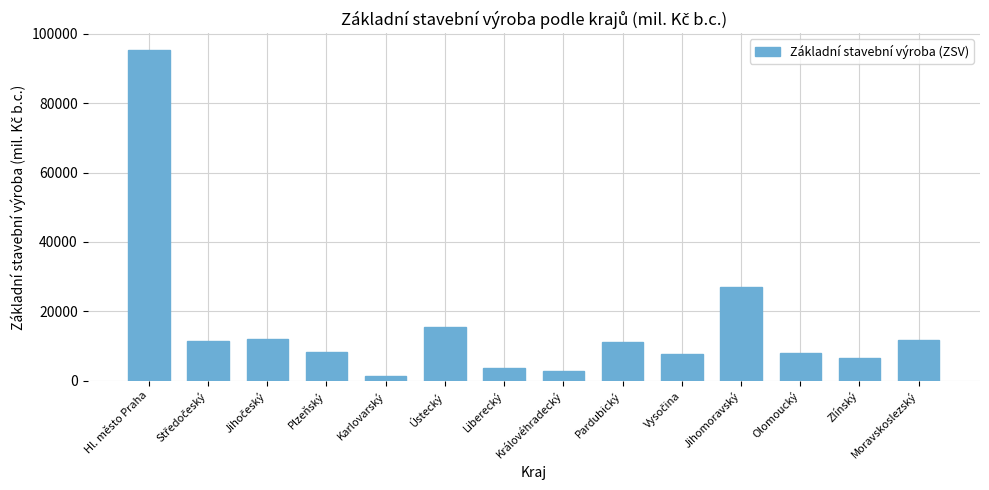

Which category has the highest value across all series?

Hl. město Praha